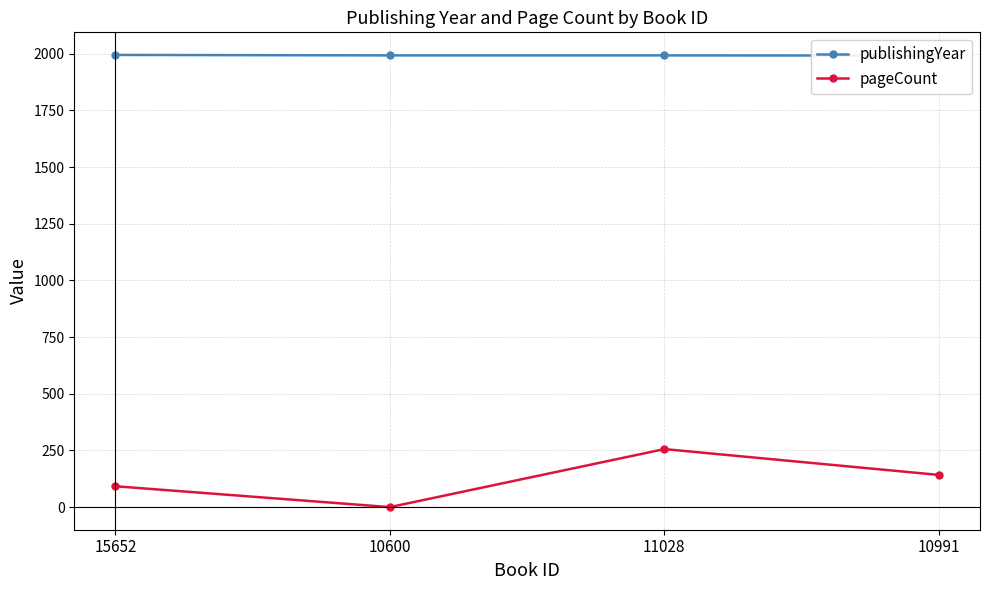

What is the label of the 2nd point from the left?

10600